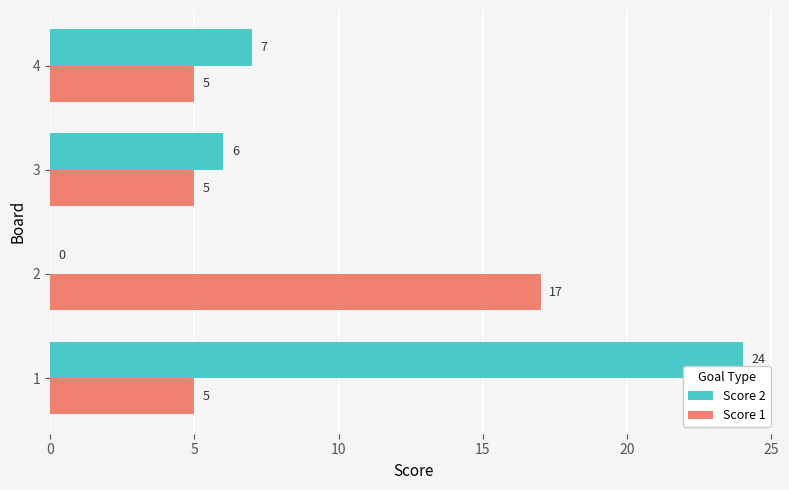

Which series changed the most between 1 and 4?

Score 2